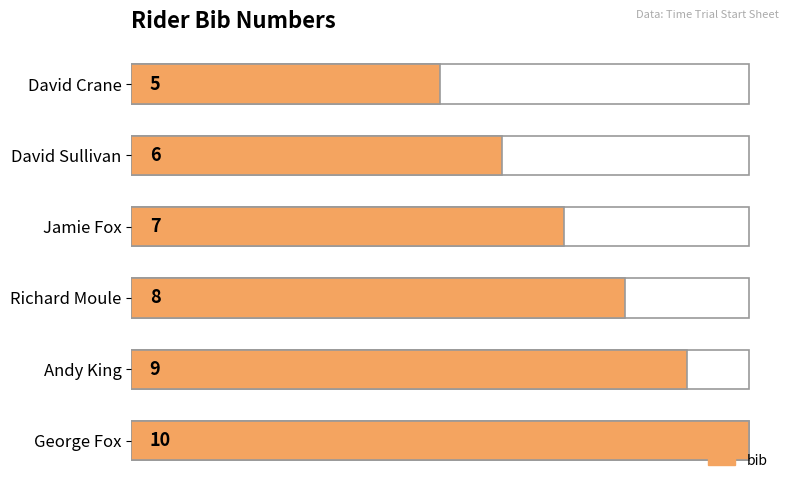

Does the chart contain any negative values?

No